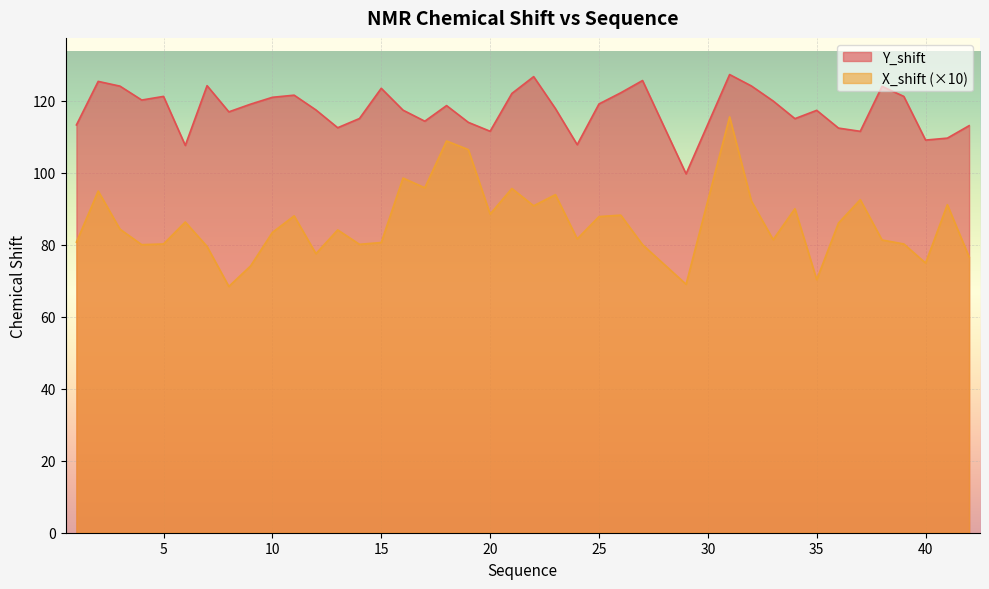

What is the value of the Y_shift point at the 7th from the left?

124.2